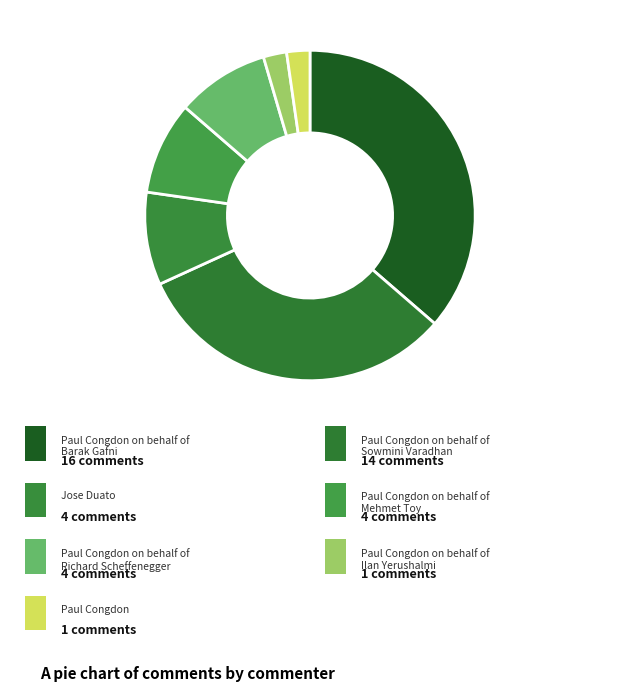

What is the largest slice in the pie chart?

Paul Congdon on behalf of Barak Gafni